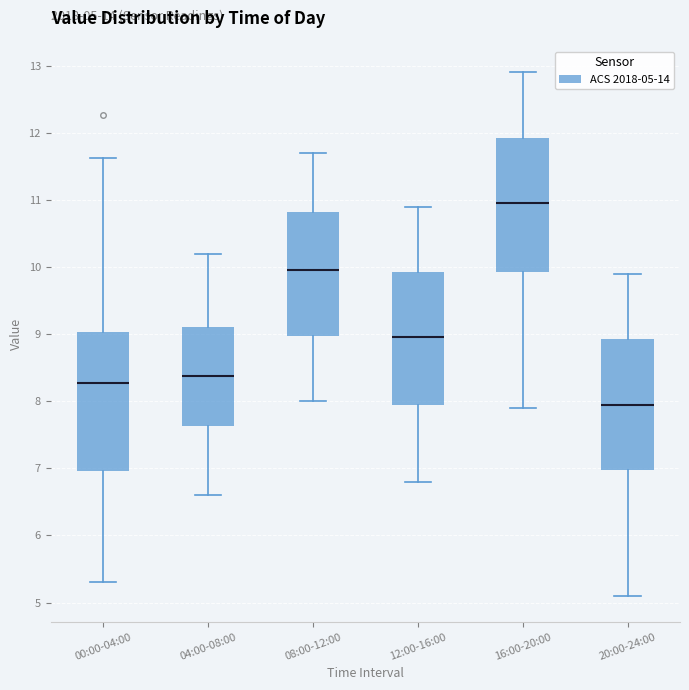

Which box has the highest median line?

16:00-20:00